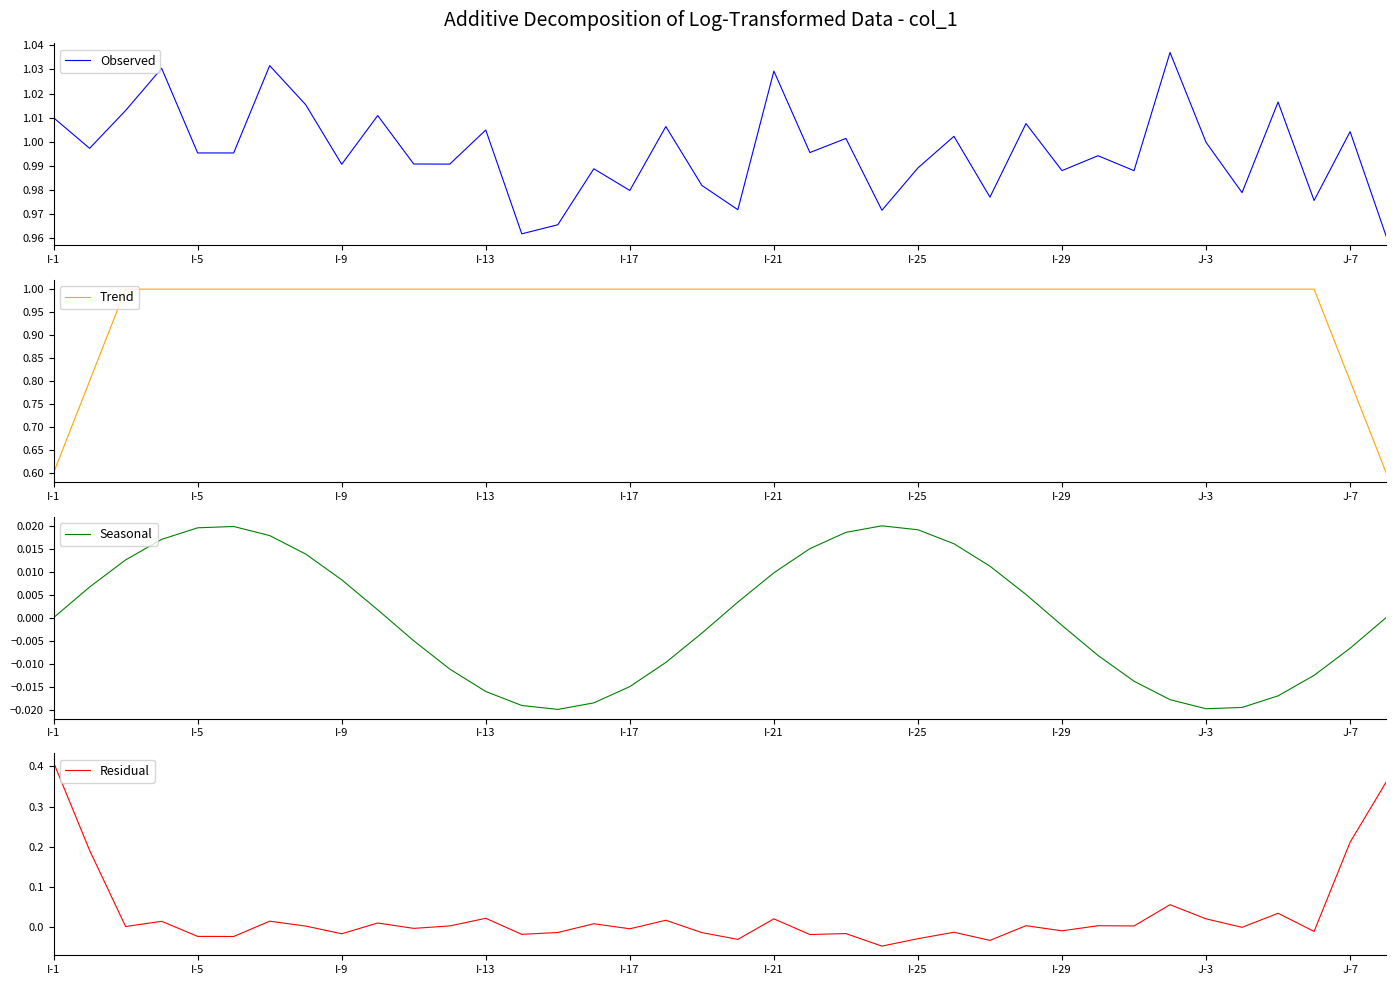

The Observed series shows 0.4 at I-9. True or false?

False